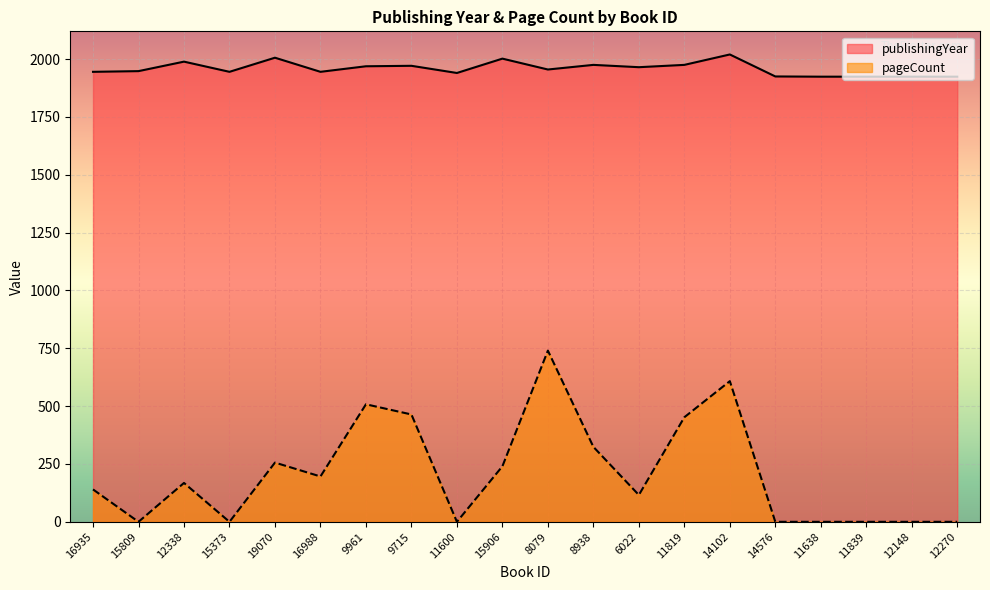

Which series has the widest spread of values?

pageCount